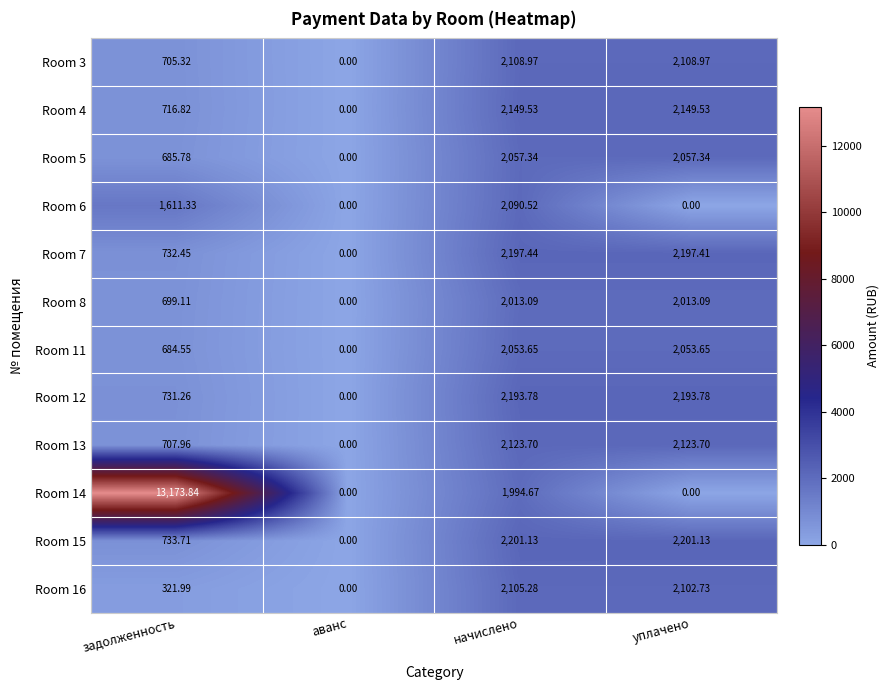

At which label does Room 14 reach its peak?

задолженность